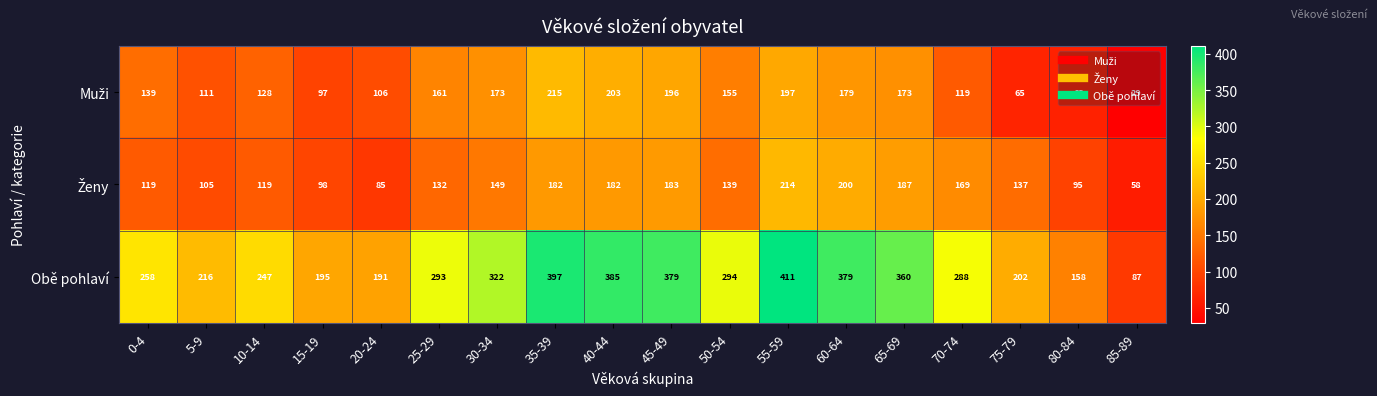

Which series has the largest range (max minus min)?

Obě pohlaví